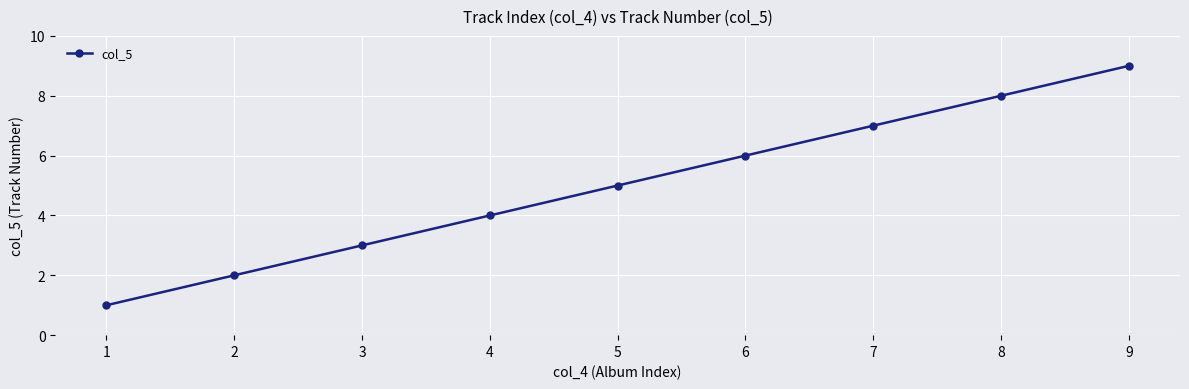

What is the difference between the maximum and minimum values?

8